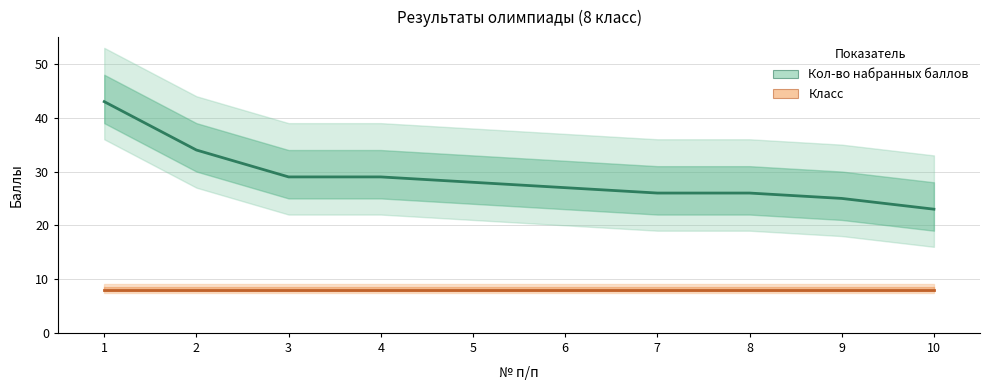

Rank the categories by value from lowest to highest.

10, 9, 7, 8, 6, 5, 3, 4, 2, 1